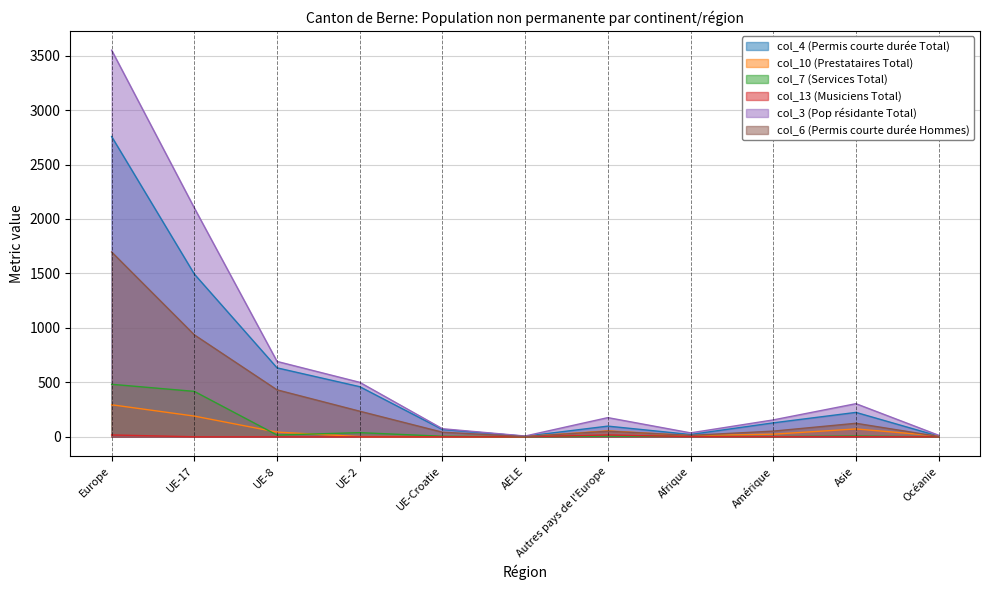

True or false: col_4 (Permis courte durée Total) has a value of 11 at Océanie.

False